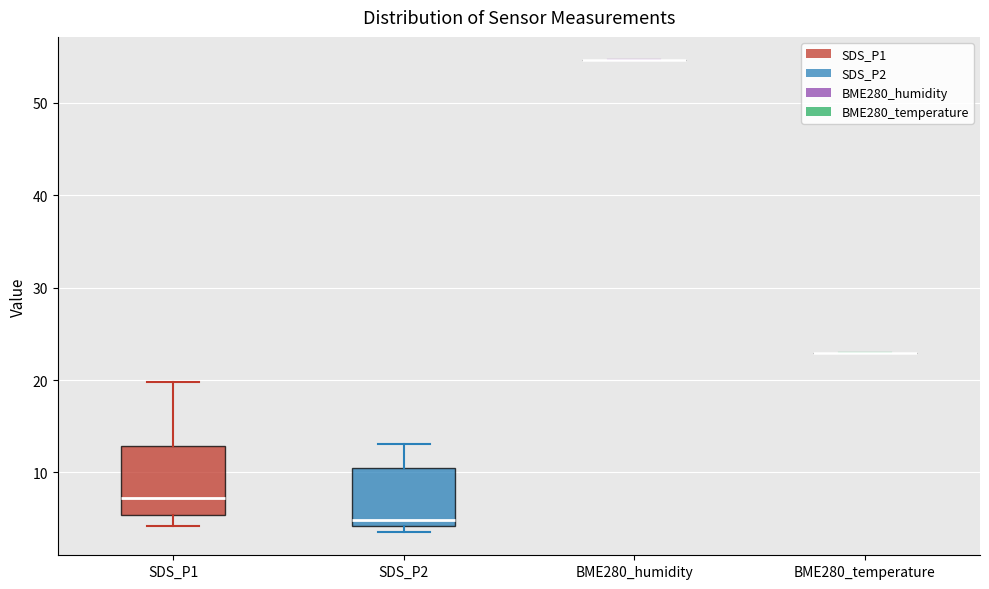

Where does the upper whisker of the box for SDS_P2 end on the y-axis? The values are not printed on the chart, so give them approximately, as read against the axis.

13